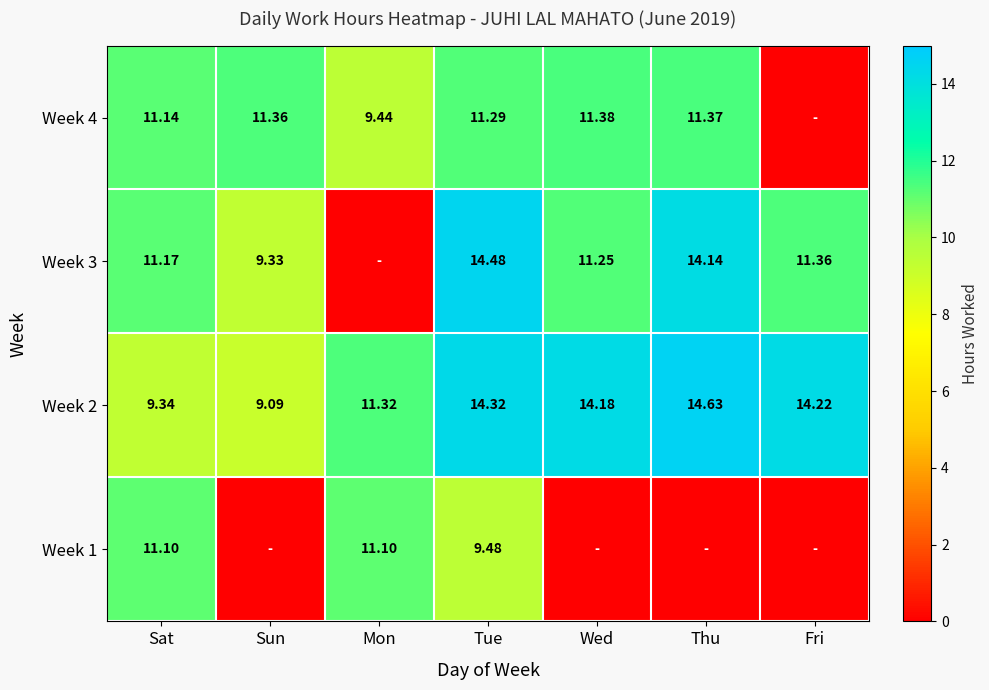

What is the difference between the highest and lowest values at Sat?

1.8